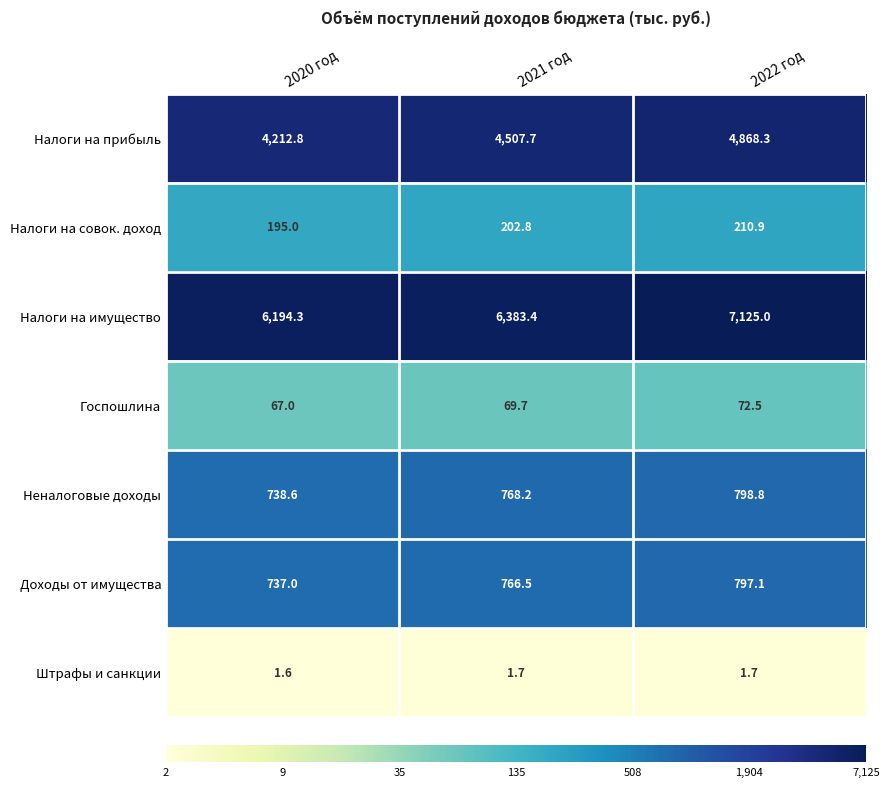

At 2022 год, list the series in order from smallest to largest.

Штрафы и санкции, Госпошлина, Налоги на совок. доход, Доходы от имущества, Неналоговые доходы, Налоги на прибыль, Налоги на имущество